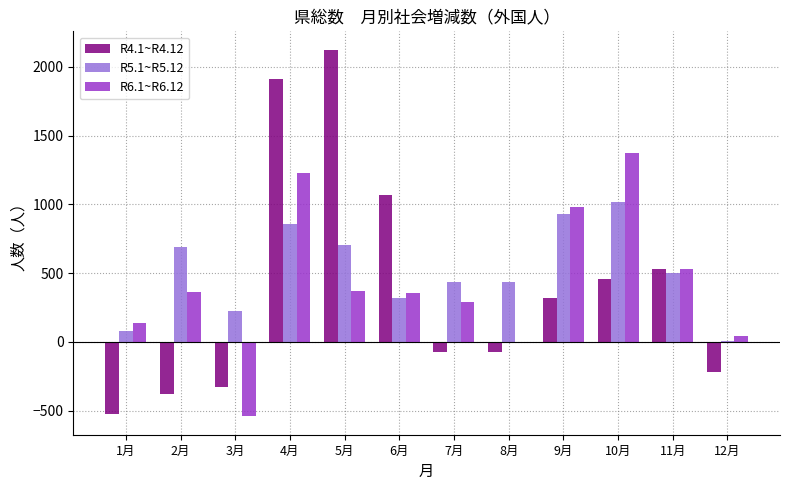

What is the sum of the R4.1~R4.12 values at 8月 and 3月?

-400